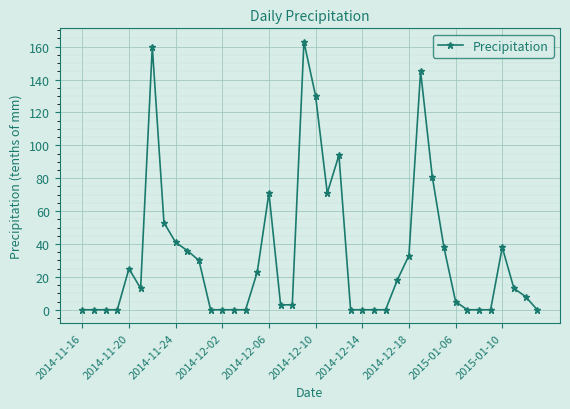

What is the difference between the maximum and minimum values?

163